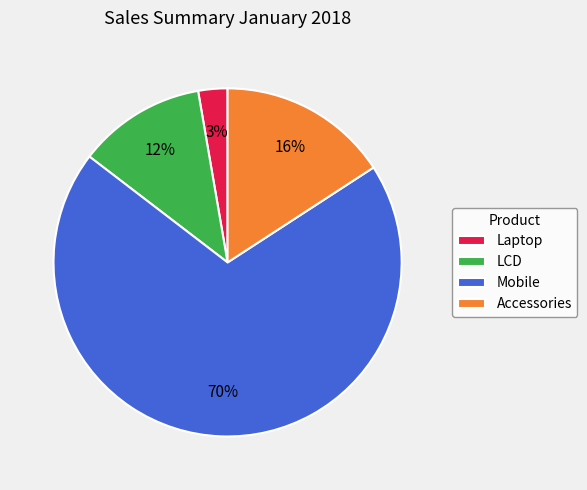

Count the number of slices in the pie.

4